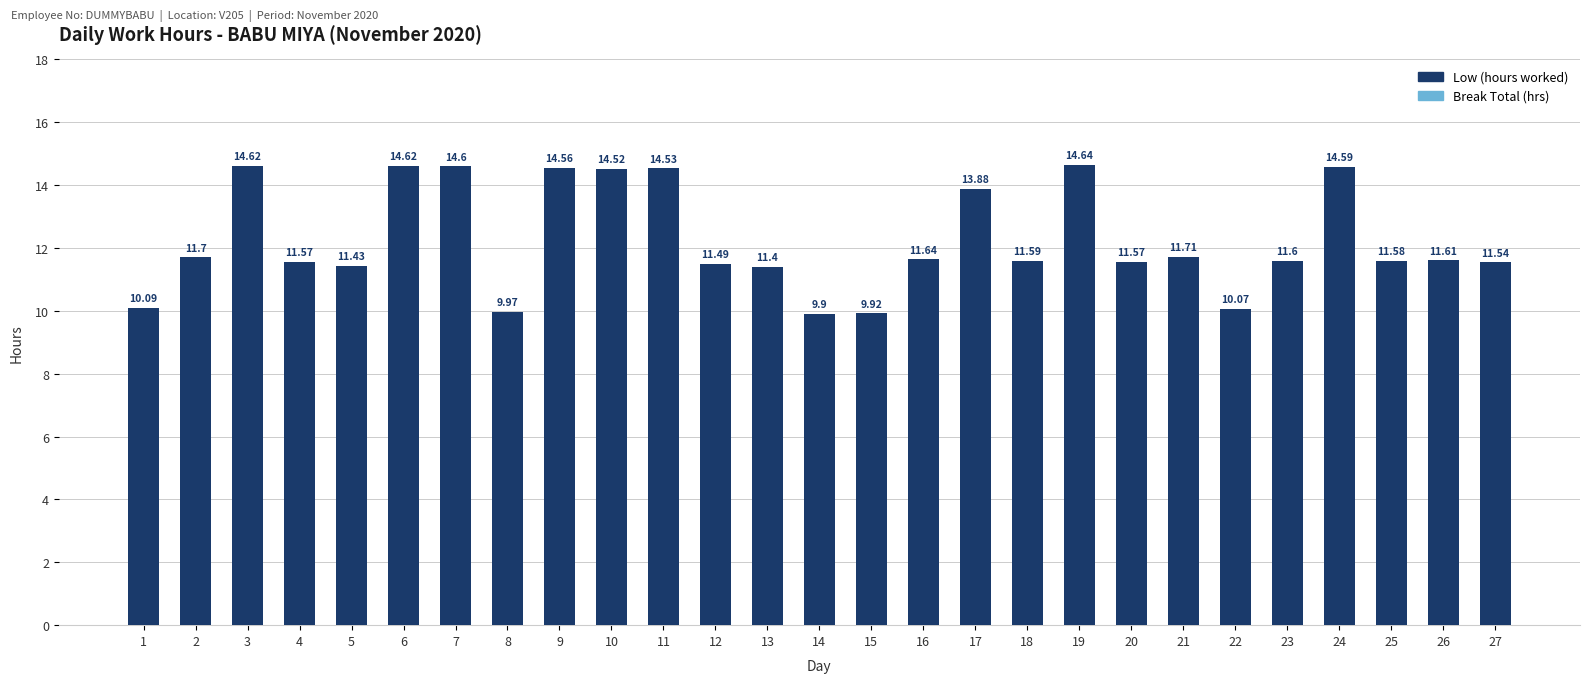

What is the change in value from 3 to 17?

-0.7